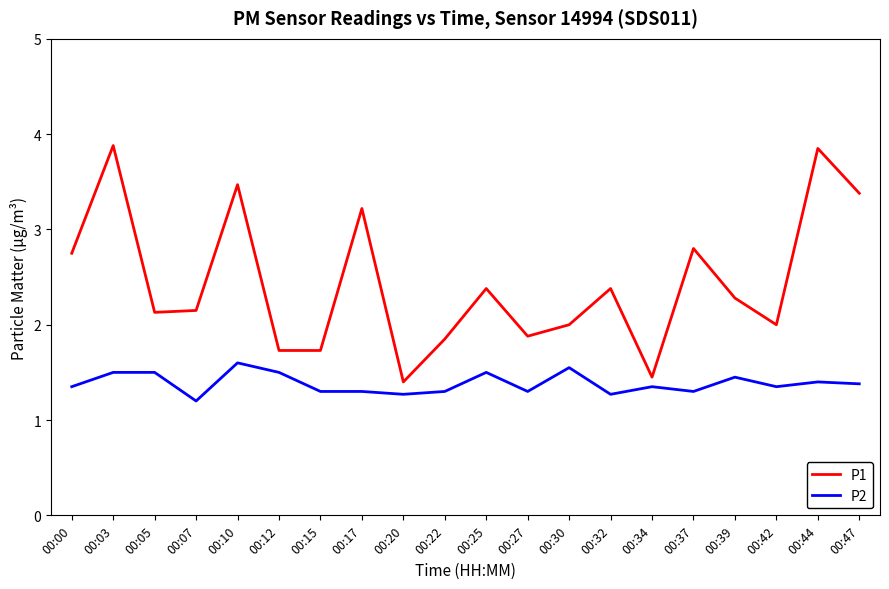

Which series has the largest total across all categories?

P1